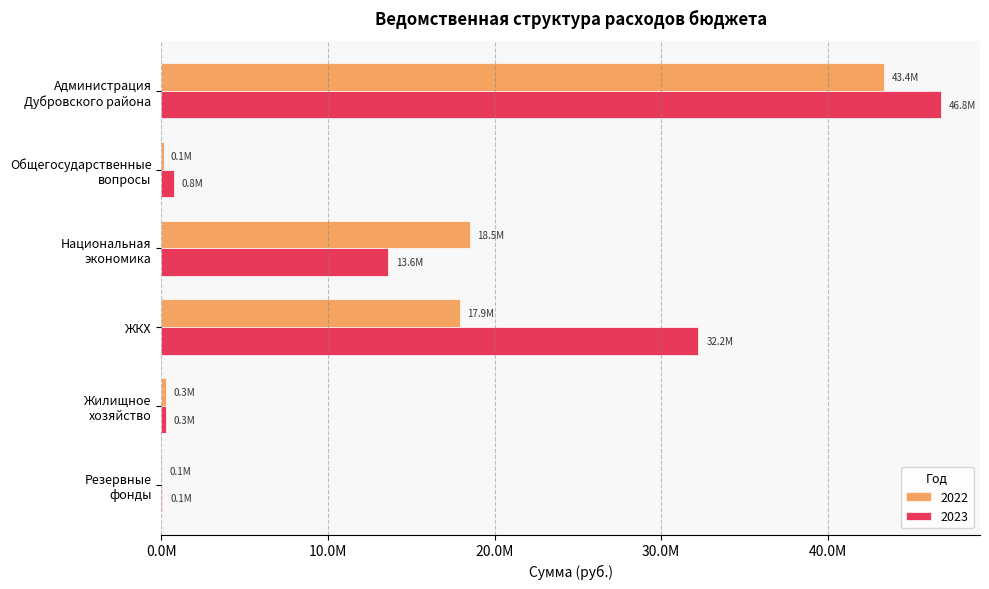

What is the difference between the highest and lowest values at Национальная
экономика?

4899325.0